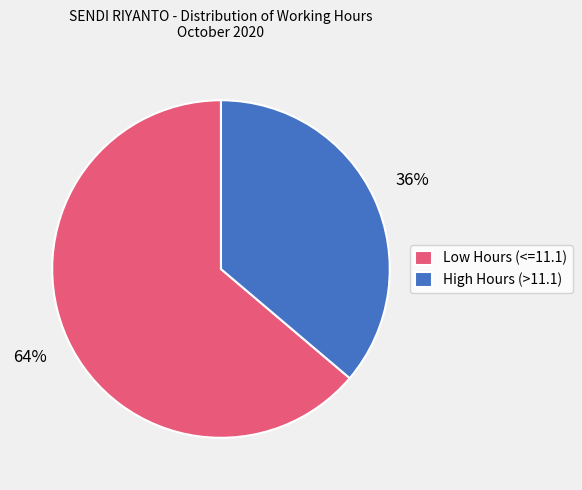

The High Hours (>11.1) slice represents 47% of the pie. True or false?

False